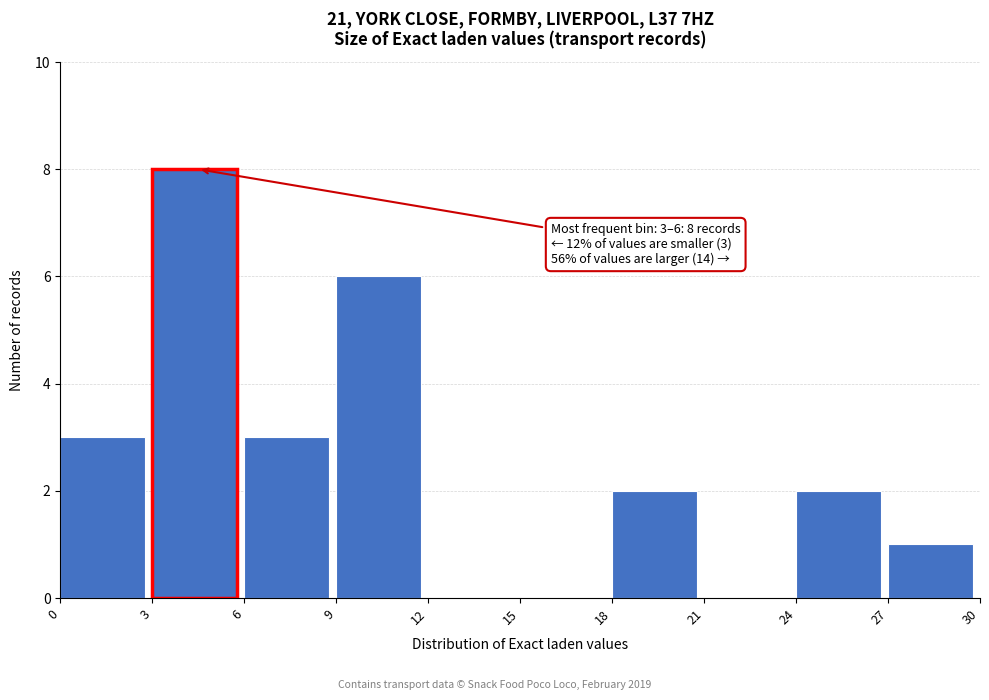

Over which range of the x-axis is the bar tallest?

3 to 6